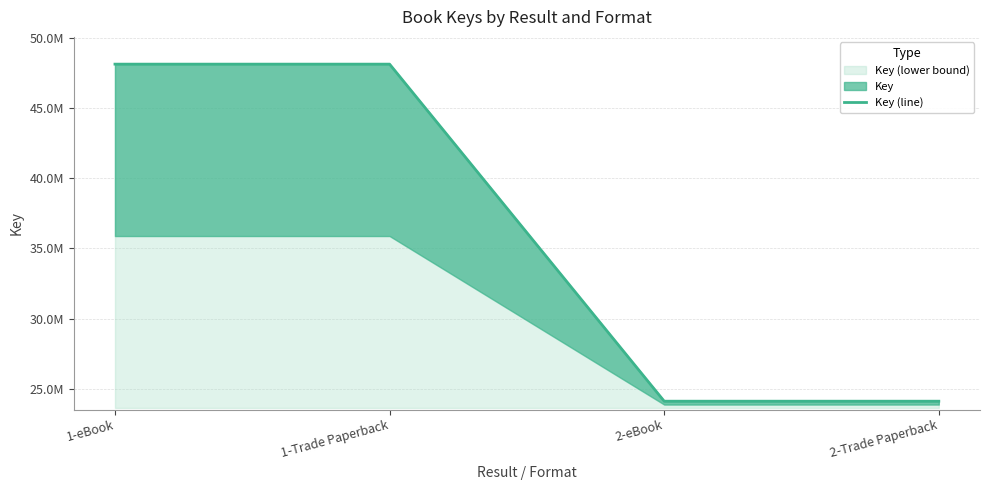

List the labels in order of value, smallest first.

2-eBook, 2-Trade Paperback, 1-eBook, 1-Trade Paperback